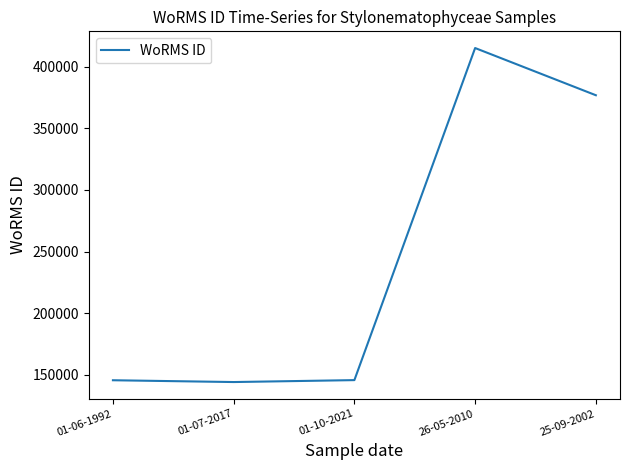

What is the difference between the maximum and minimum values?

270868